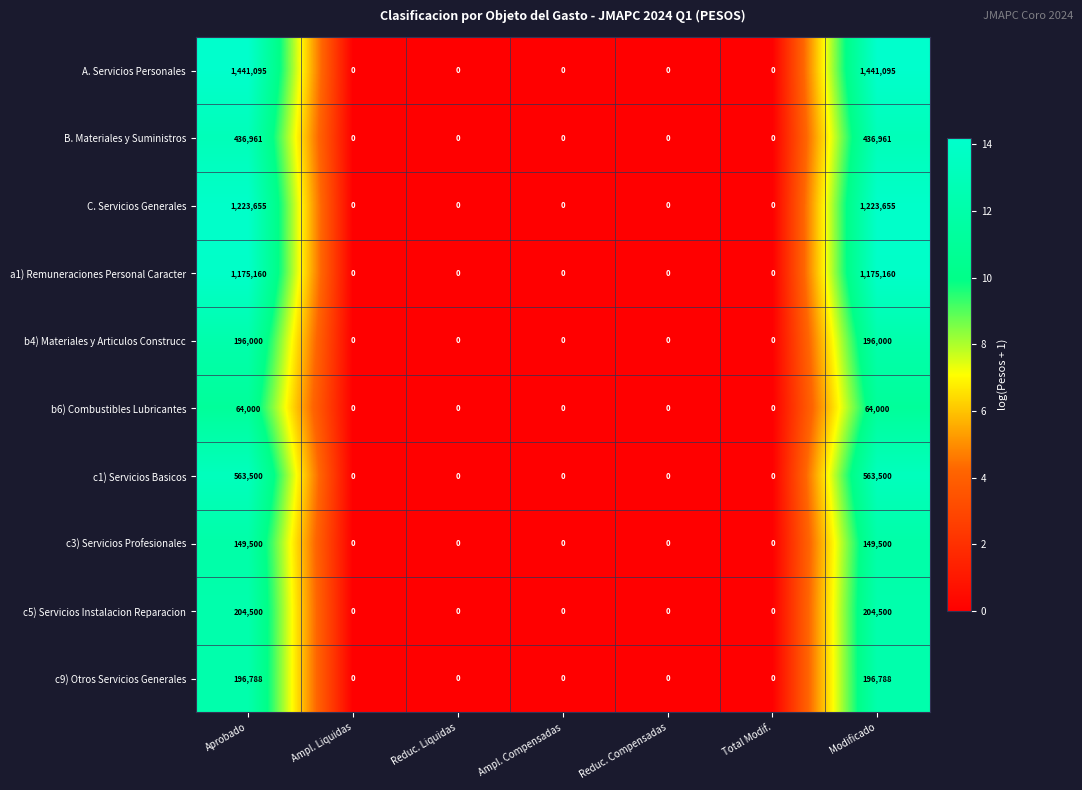

Read the b4) Materiales y Articulos Construcc value at Aprobado.

196000